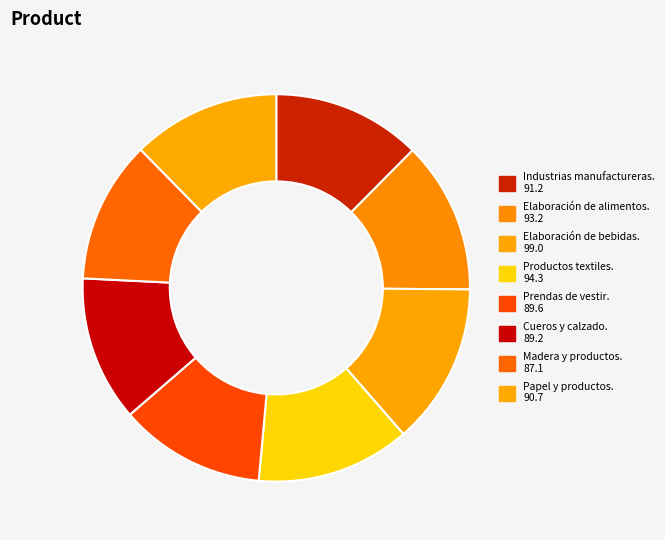

Count the number of slices in the pie.

8